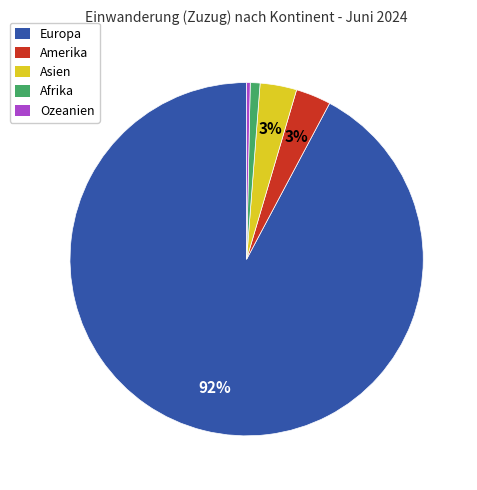

Is there a majority slice in this chart?

Yes